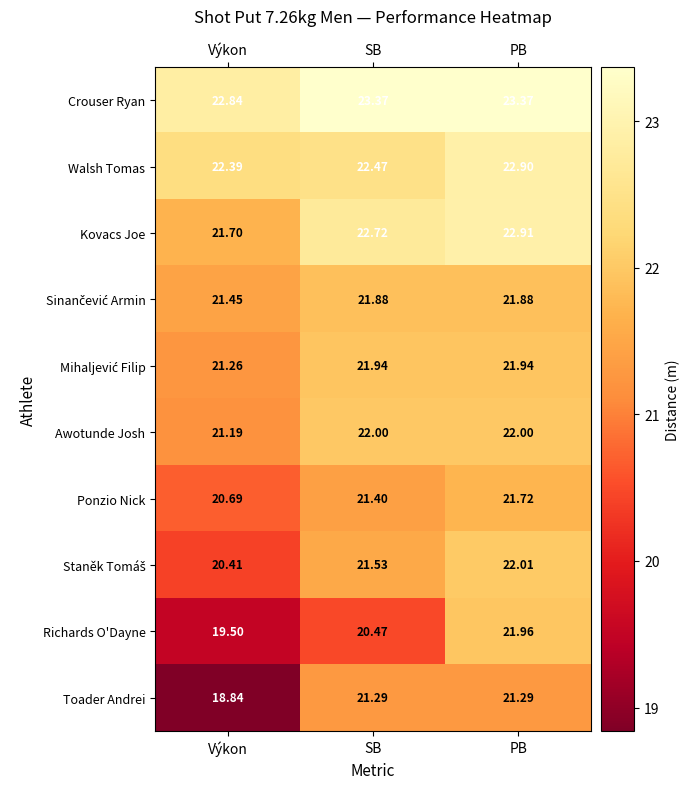

At how many categories does at least one series exceed 22?

3